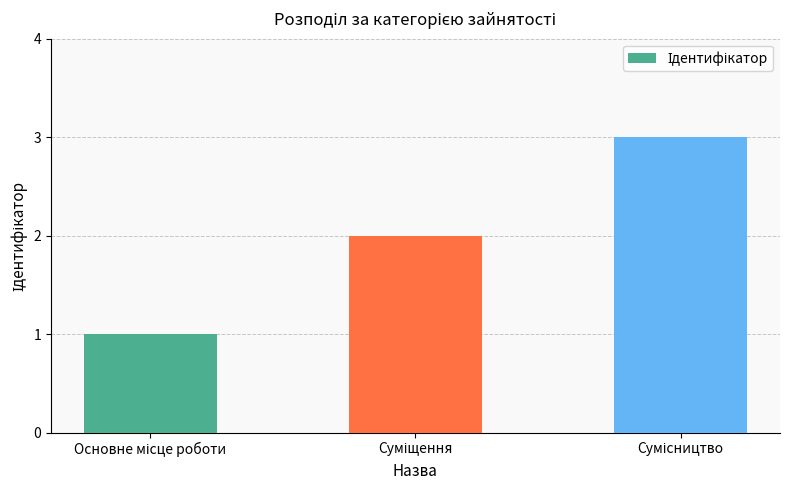

What is the average value?

2